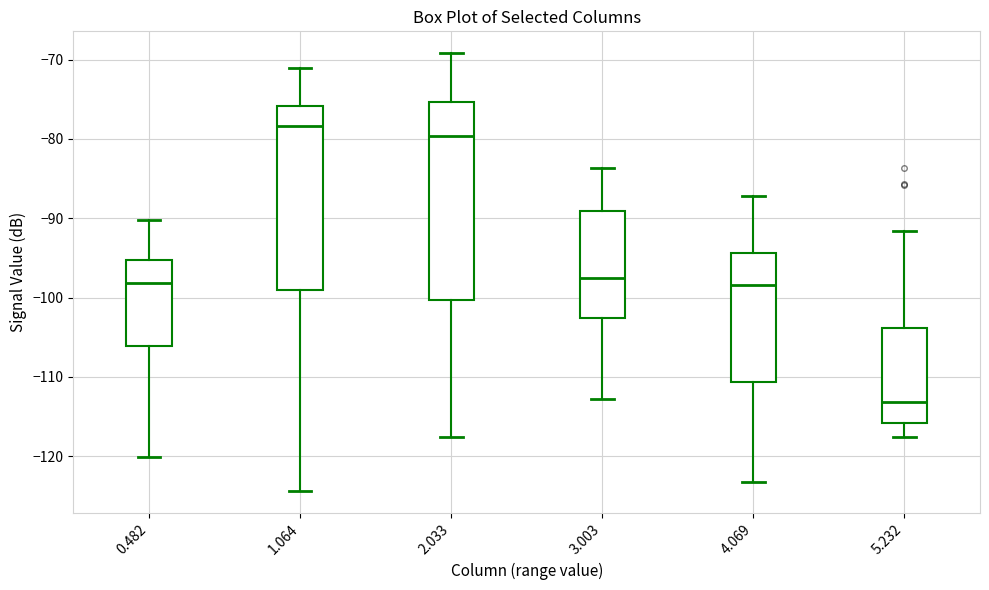

Which box is the tallest, from its lower edge to its upper edge?

2.033